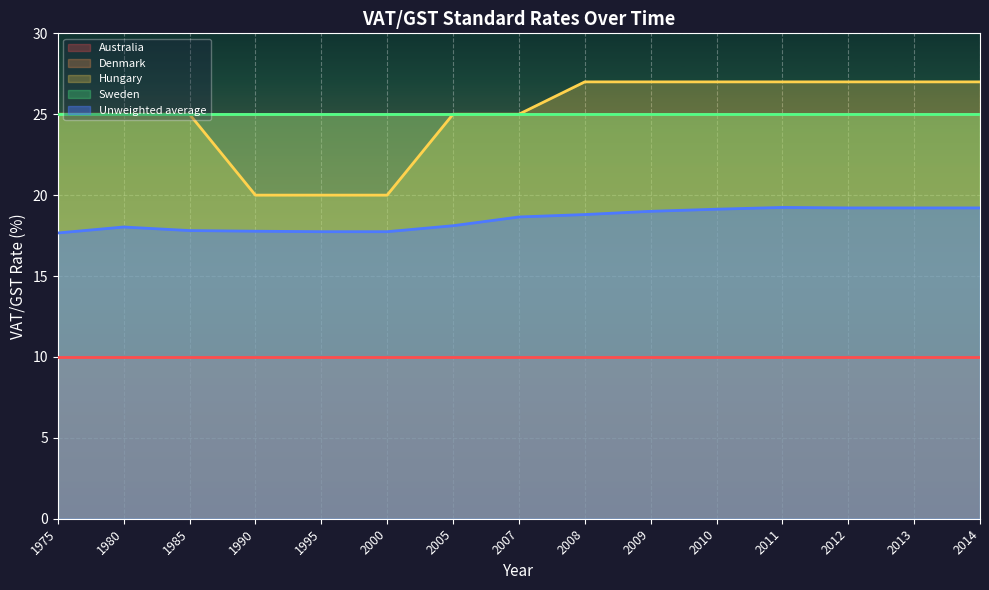

Is it true that Sweden equals 33.6 at 2011?

False